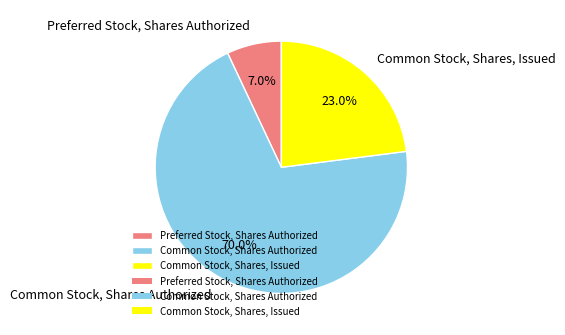

Is it true that Common Stock, Shares, Issued is 23% of the pie?

True